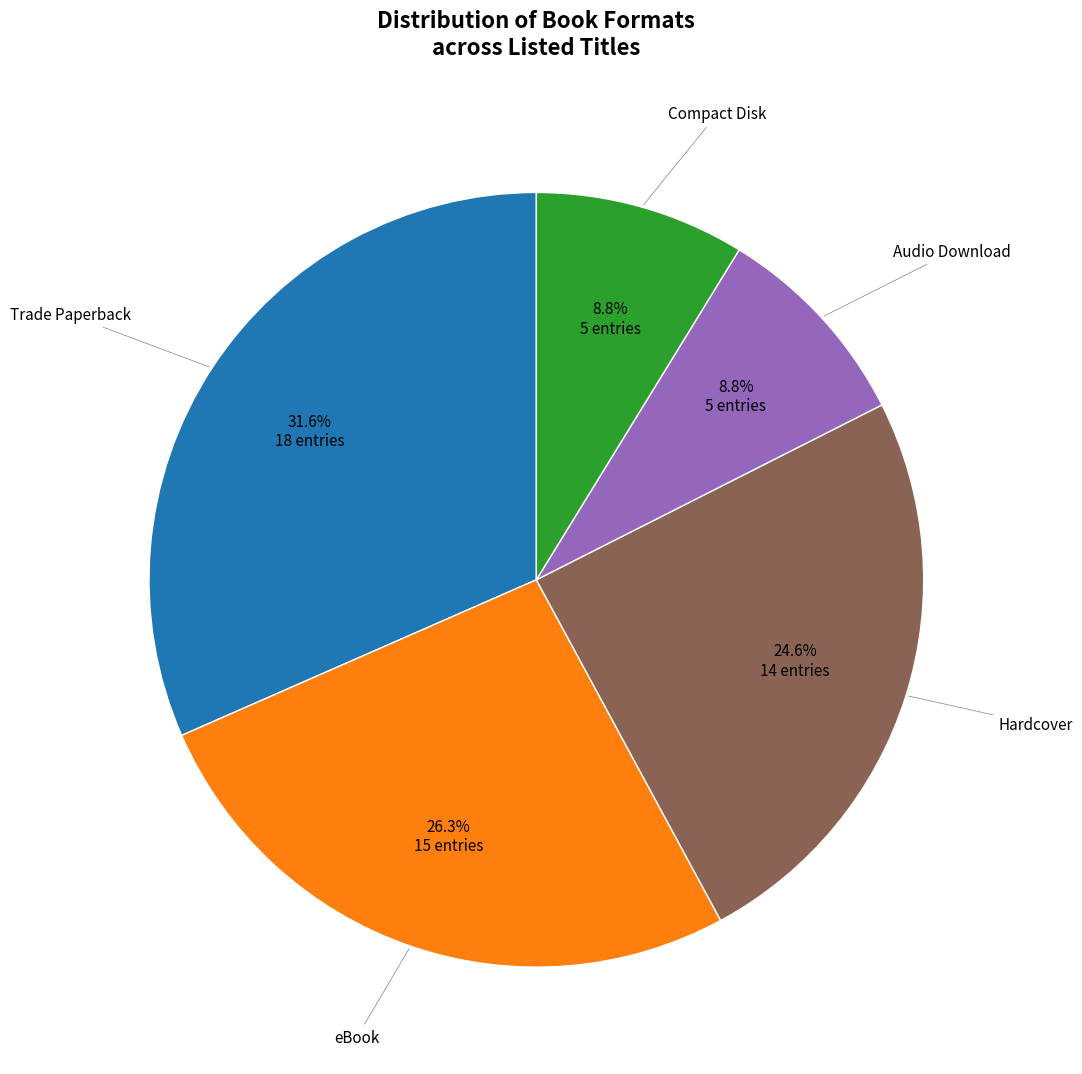

Is there any slice that represents more than half of the pie?

No